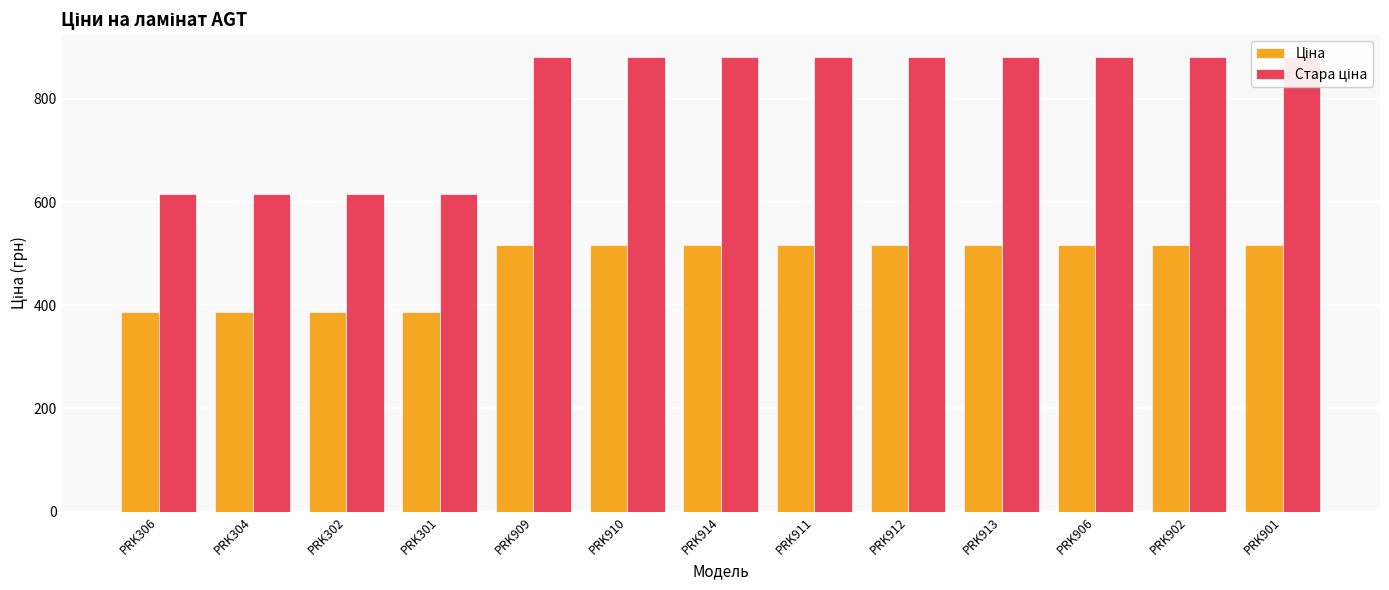

Count the number of categories in the chart.

13